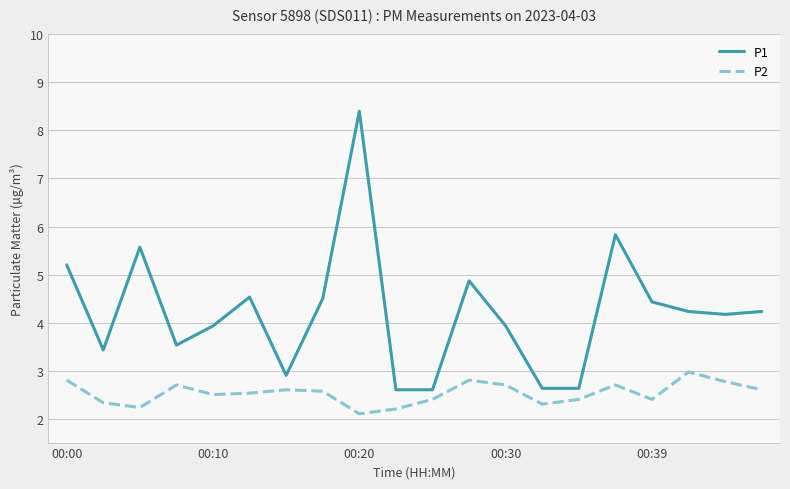

In P2, how many points are higher than both neighbors (excluding endpoints)?

5